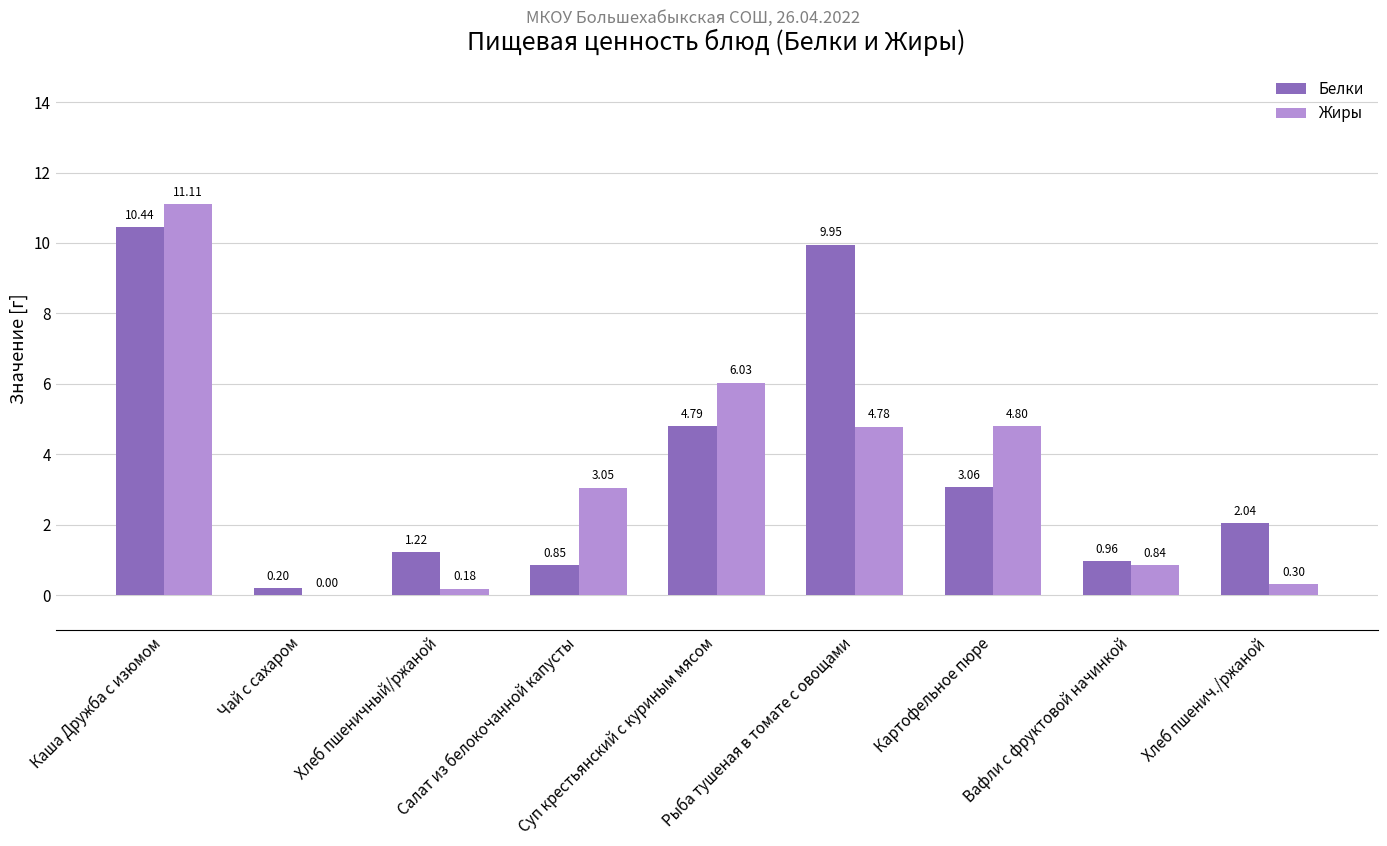

What is the sum of all Жиры values?

31.1